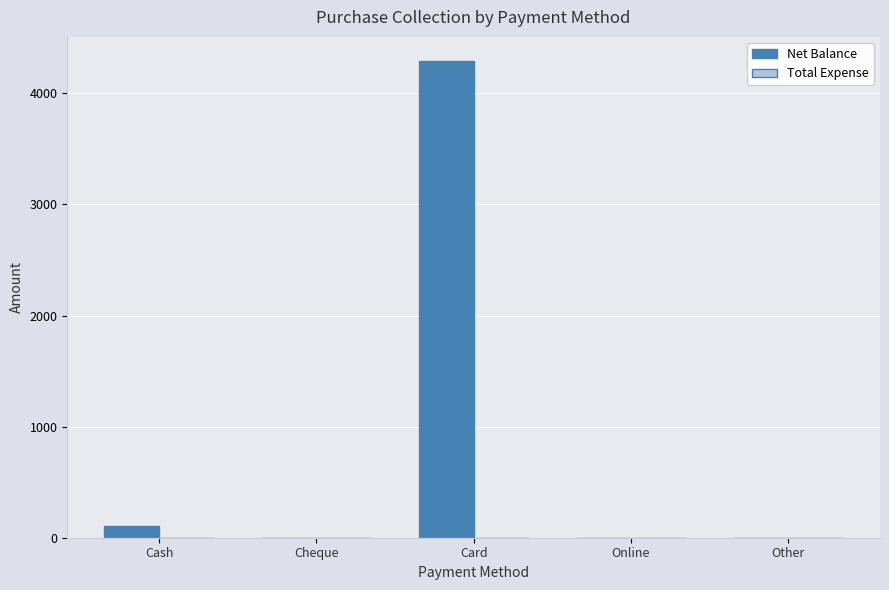

What is the greatest value displayed?

4294